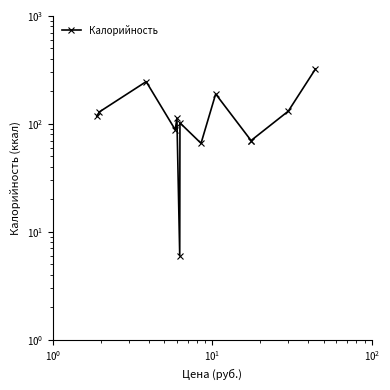

How many lines are shown in the chart?

1